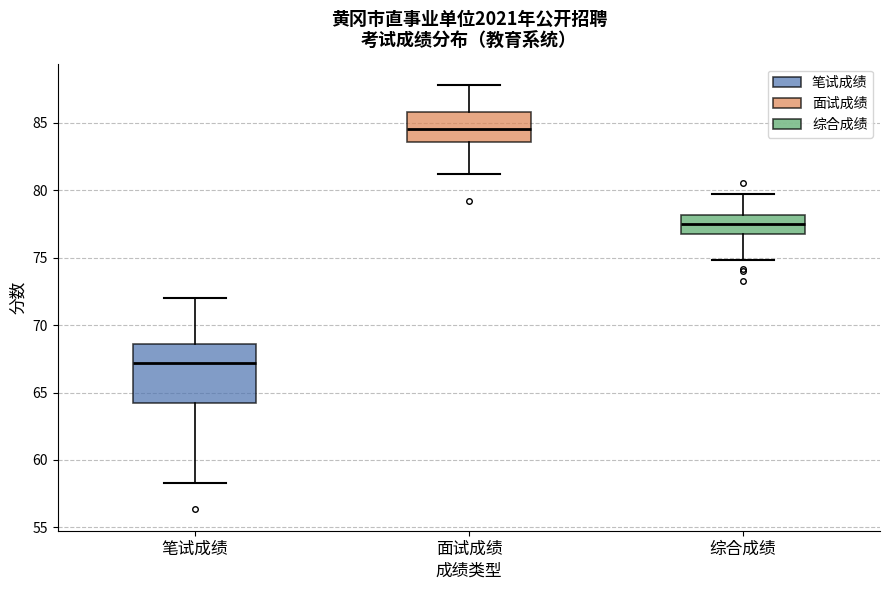

Which box has the lowest median line?

笔试成绩